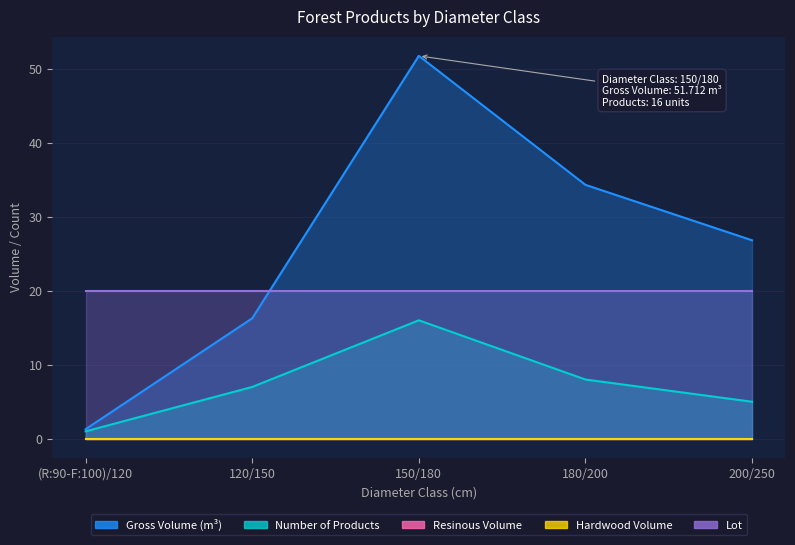

How many data points in produit_vtgr are above 26?

3